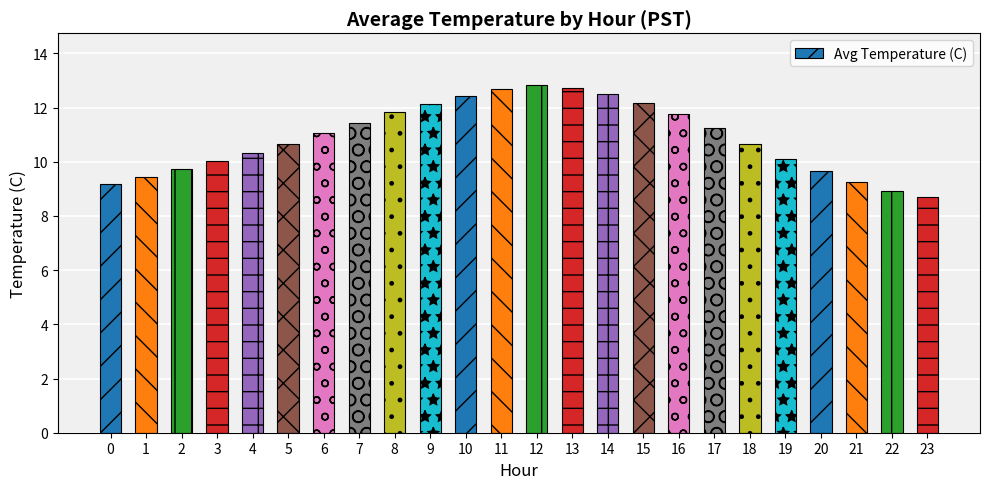

What is the change in value from 17 to 21?

-2.0